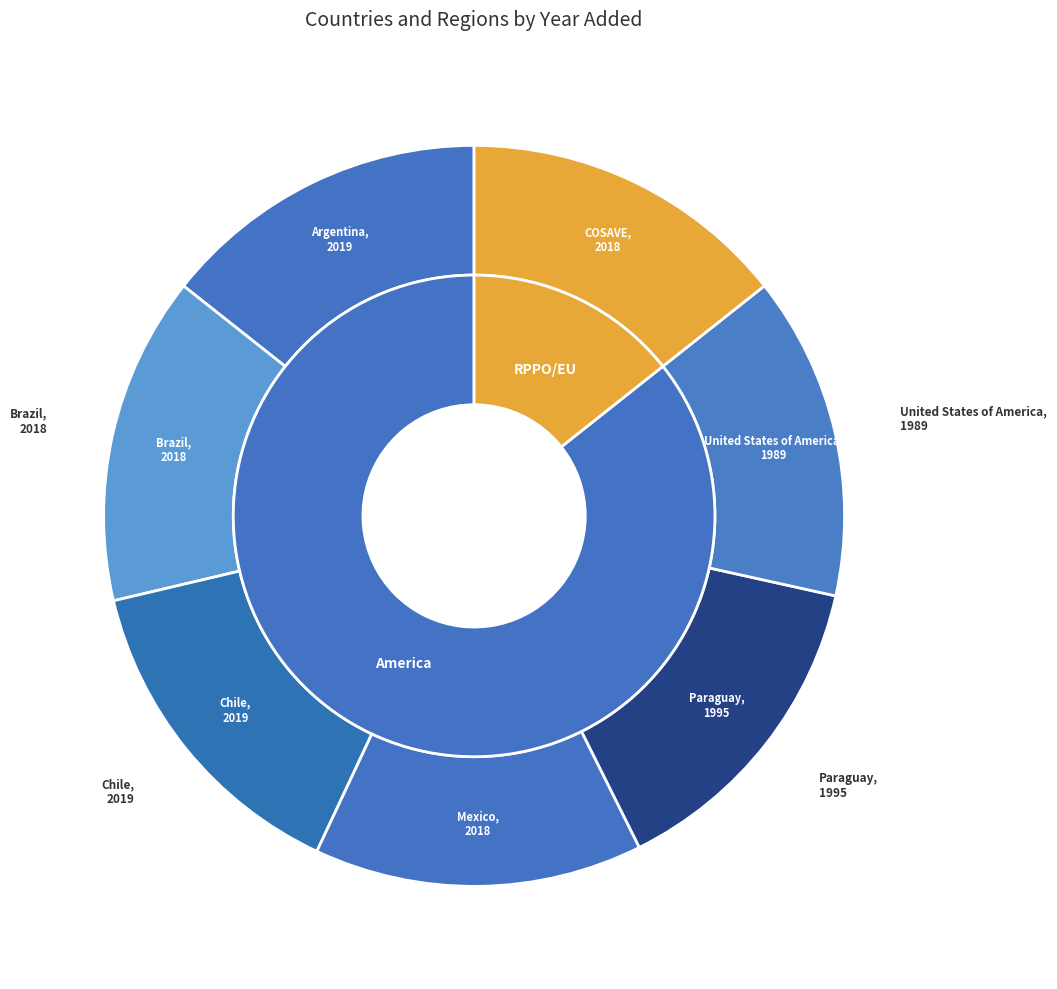

To the nearest percent, what portion does Paraguay represent?

14%